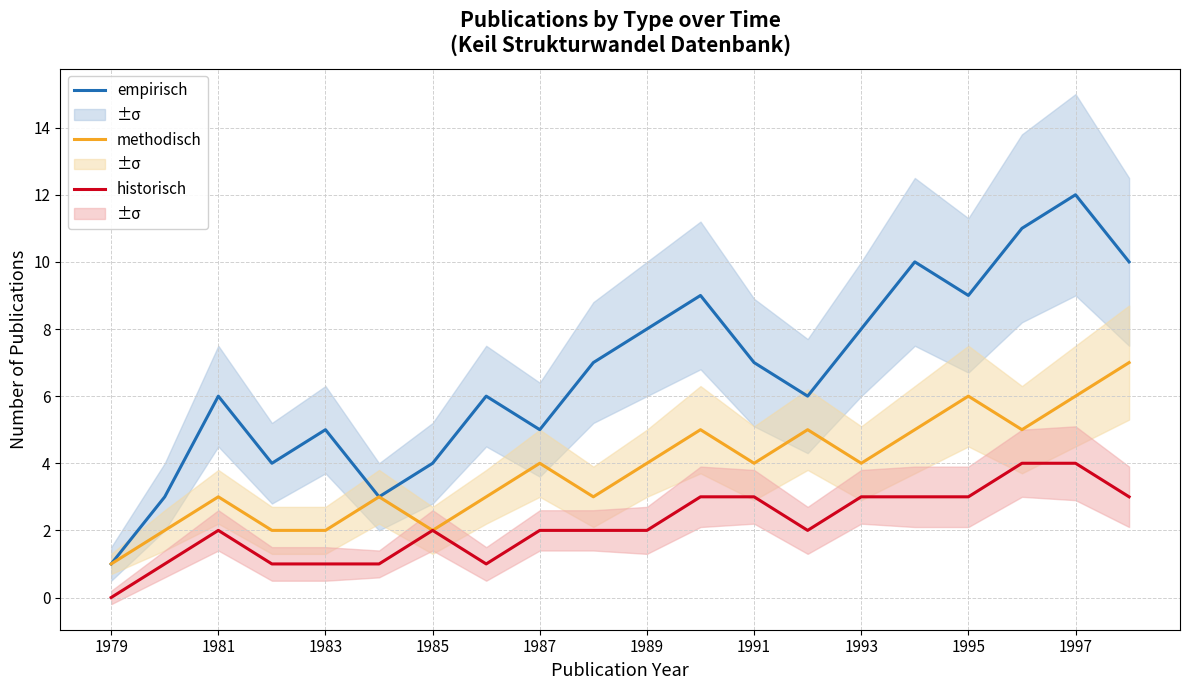

Which series has the largest range (max minus min)?

empirisch